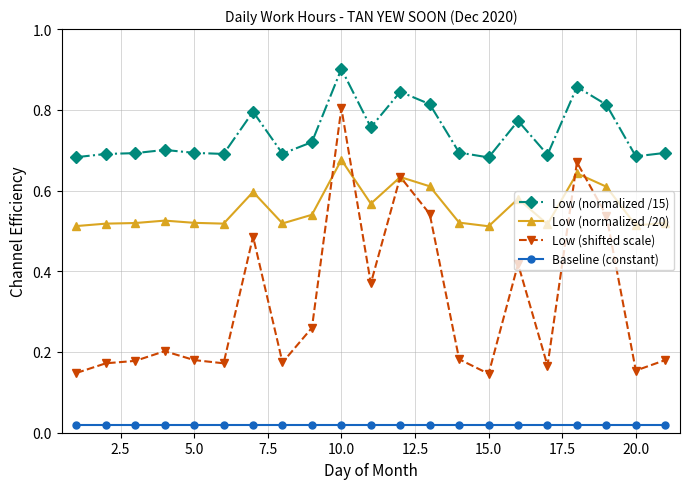

Which series has the largest range (max minus min)?

Low (shifted scale)